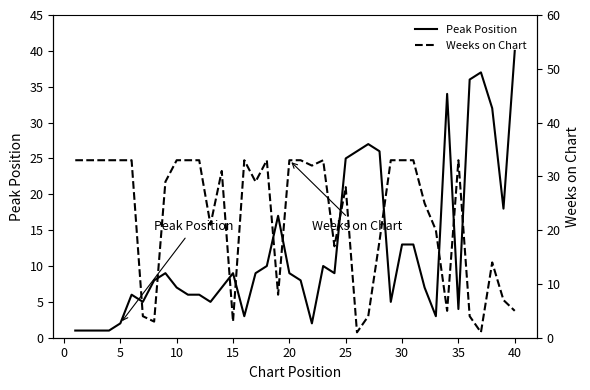

How many lines are shown in the chart?

2